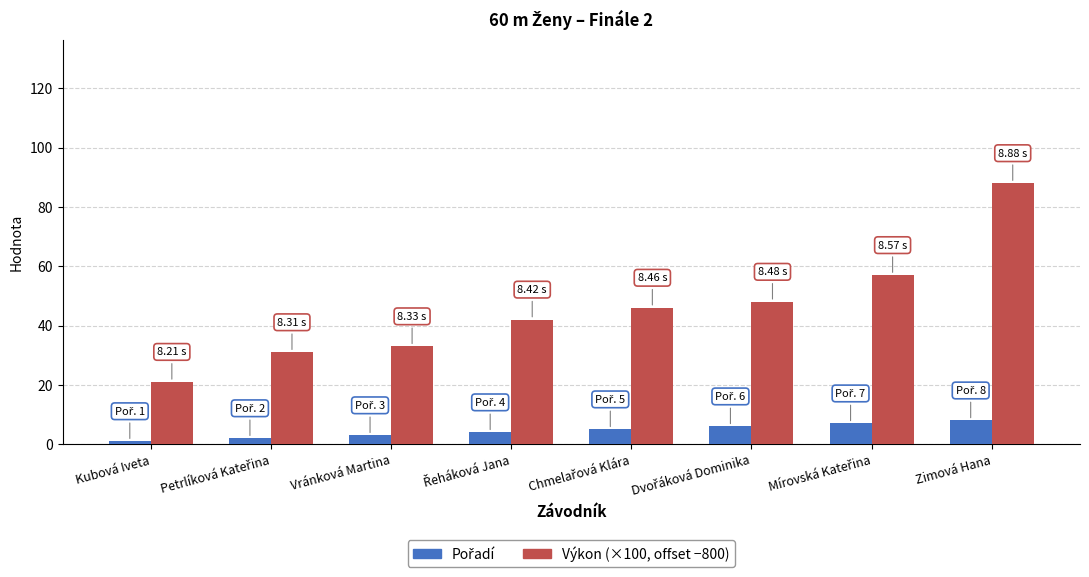

Which series has the widest spread of values?

Výkon (×100, offset −800)